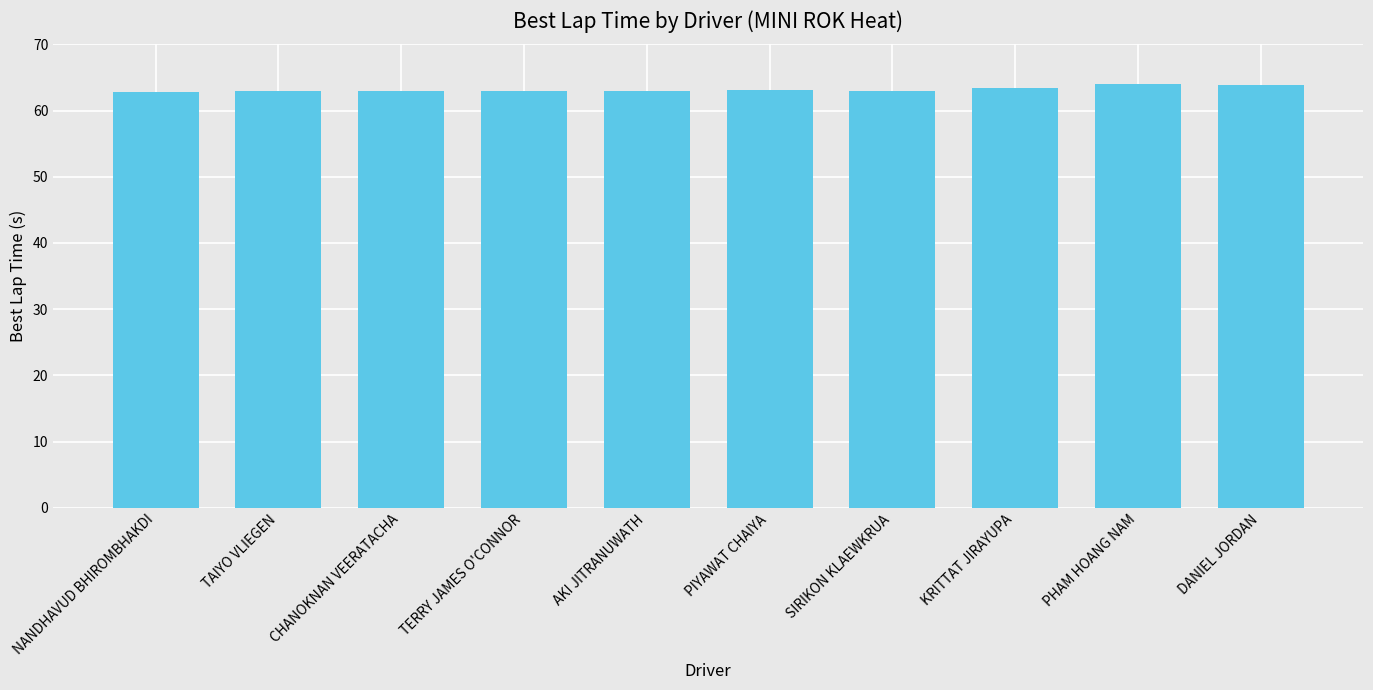

Approximately how many times larger is the value at DANIEL JORDAN compared to SIRIKON KLAEWKRUA?

1.0